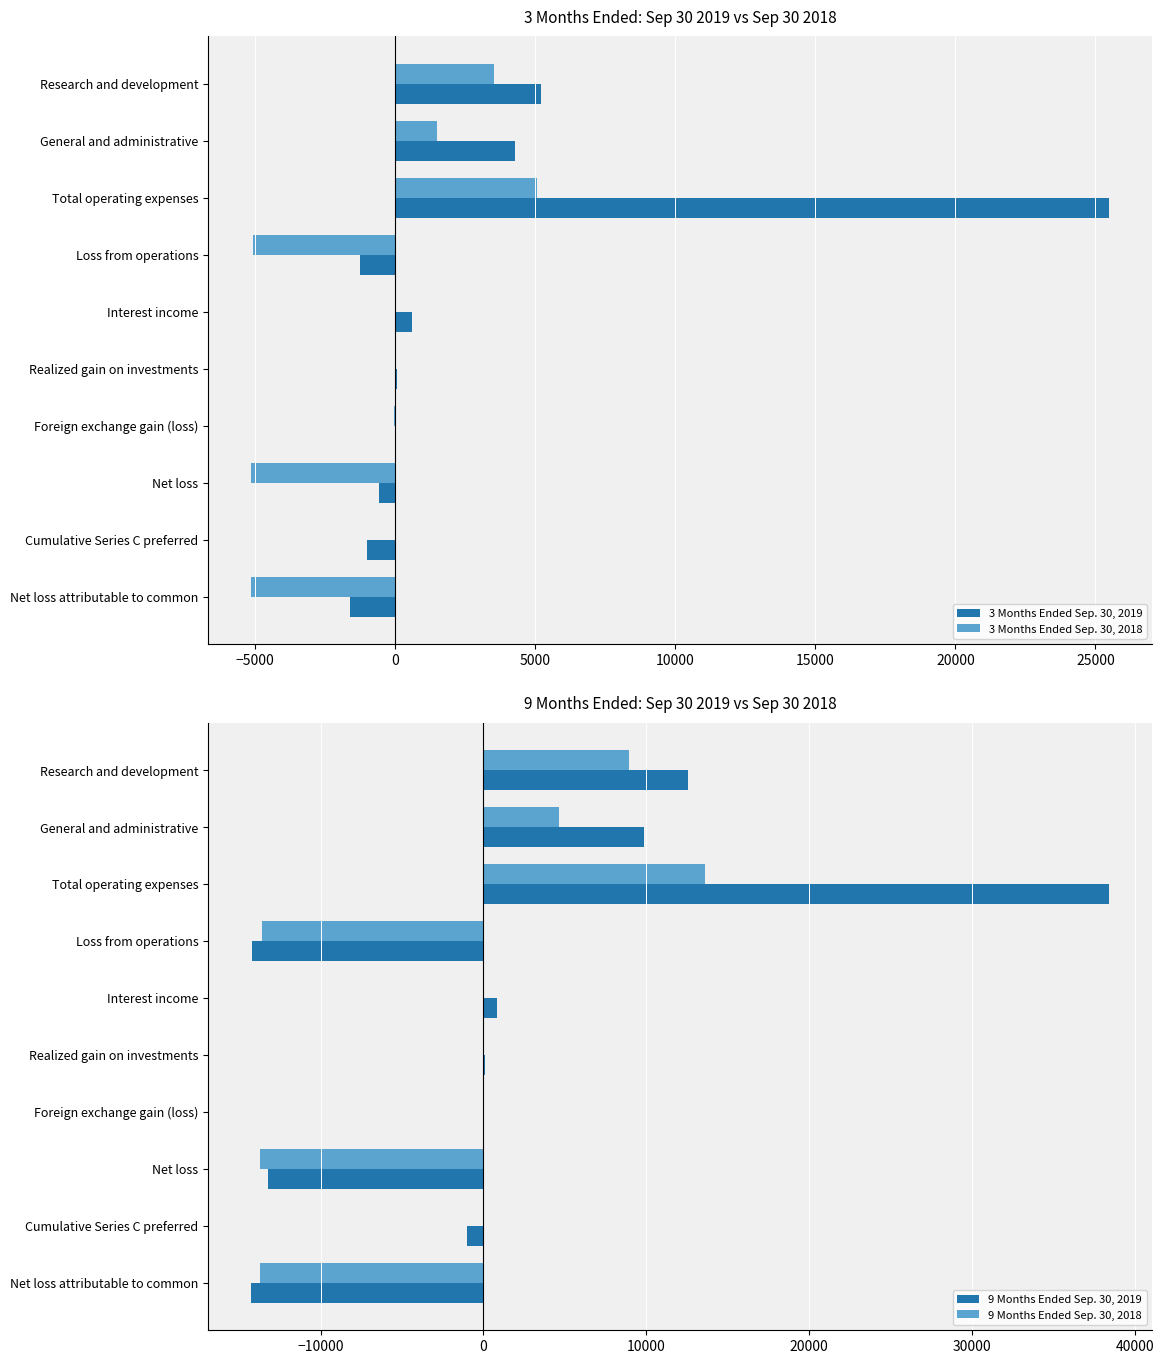

What is the maximum value for 9 Months Ended Sep. 30, 2019?

38425